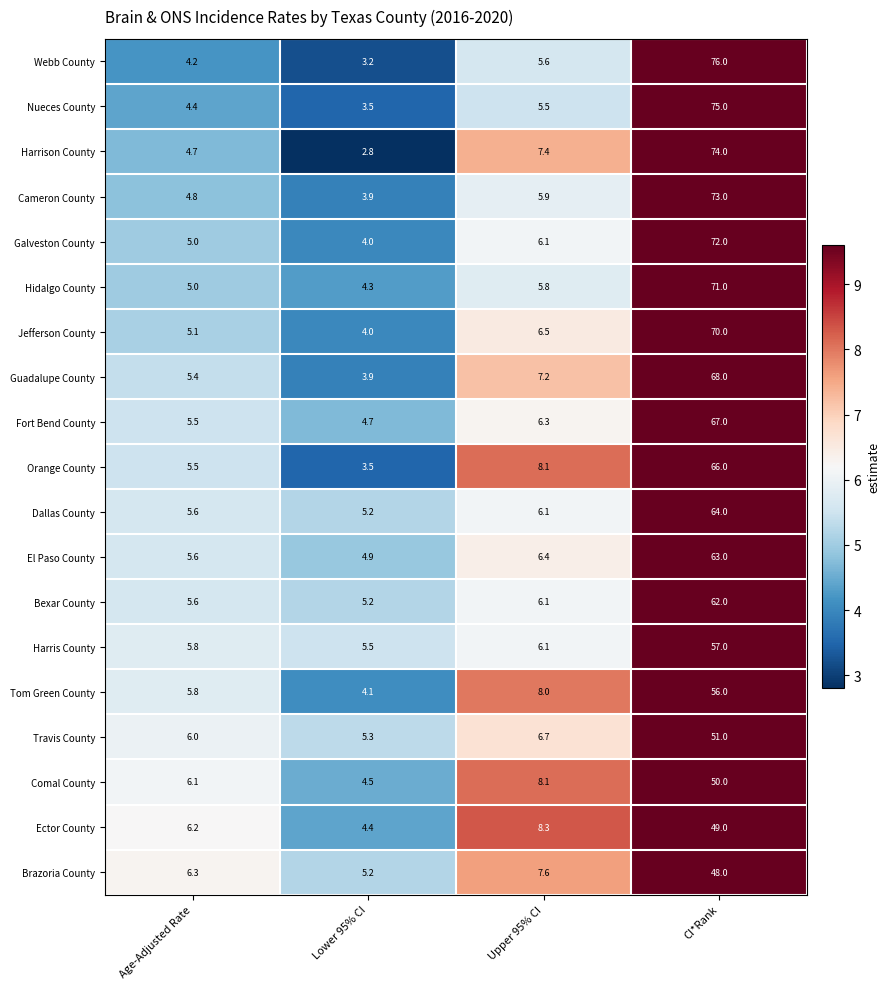

The value of Webb County at Age-Adjusted Rate is 4.2. True or false?

True